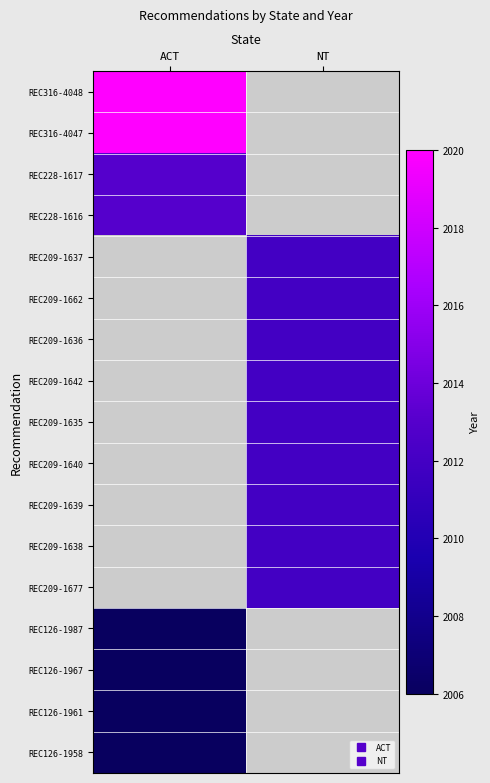

Which category has the lowest value in the REC209-1677 series?

ACT